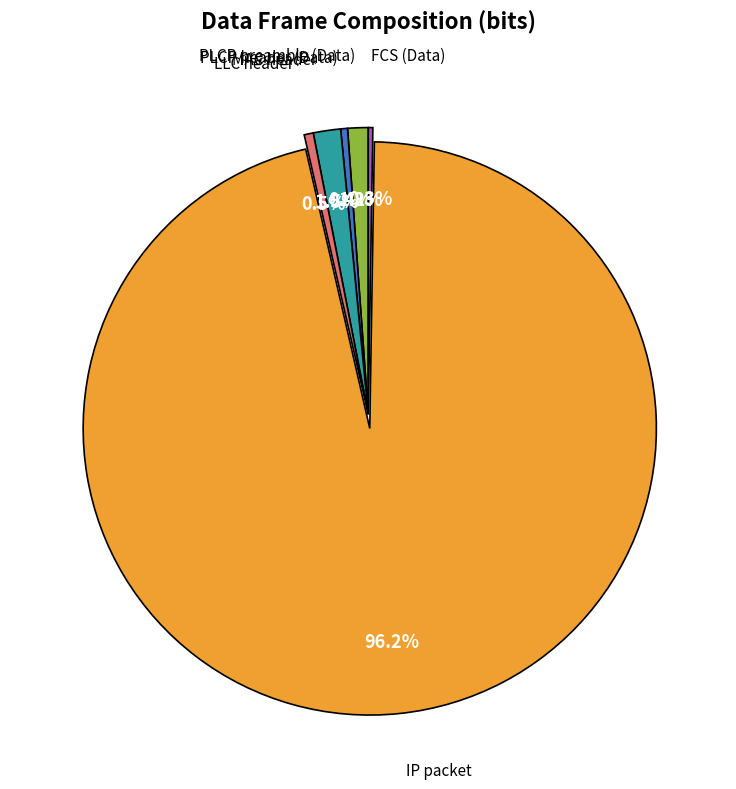

Does any single category account for the majority?

Yes